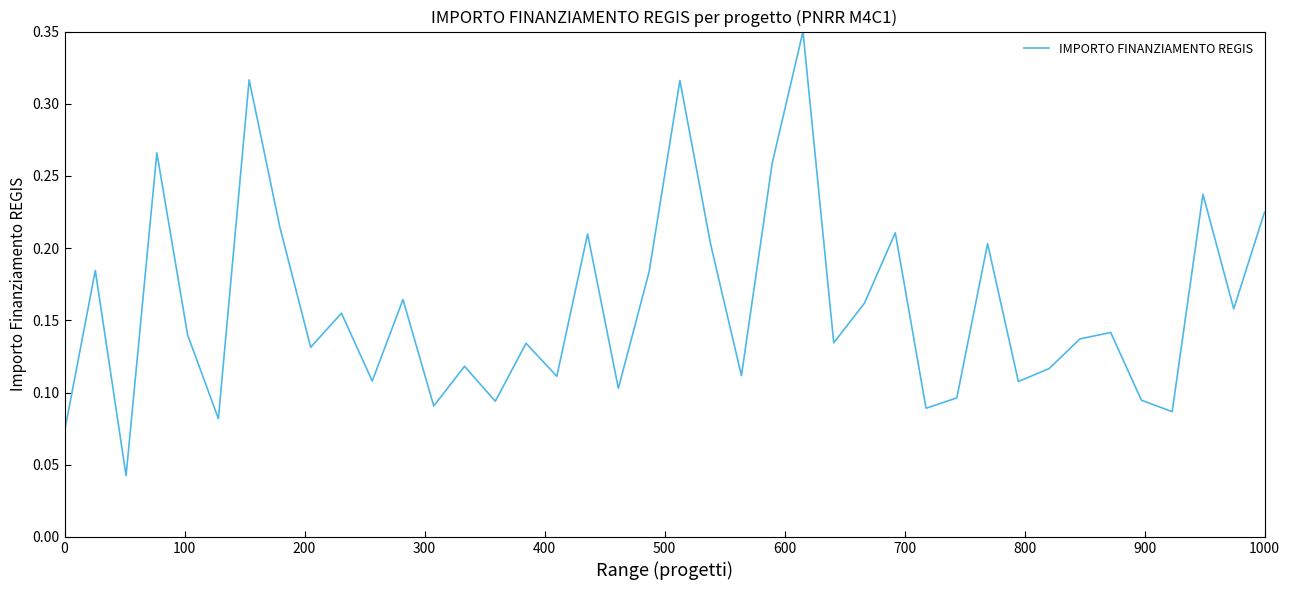

True or false: the data shows 0.1 at 1000.

False